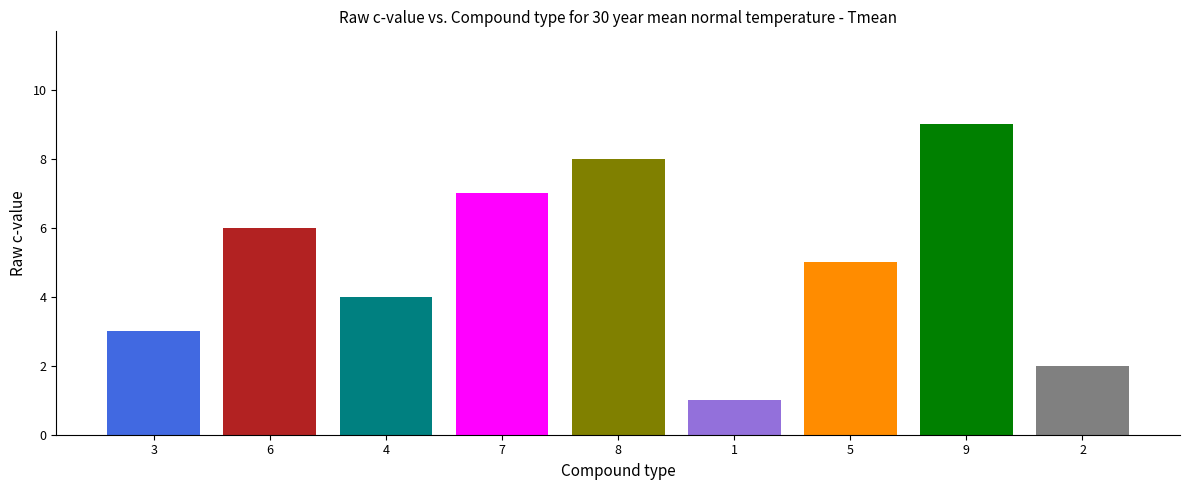

Between 1 and 7, which is larger?

7